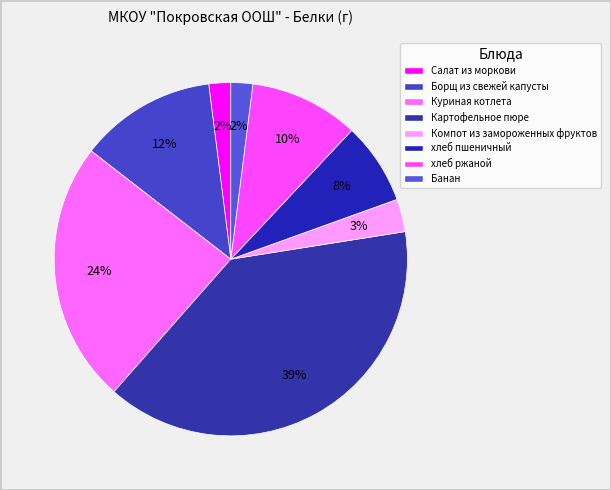

How many segments does this pie chart have?

8